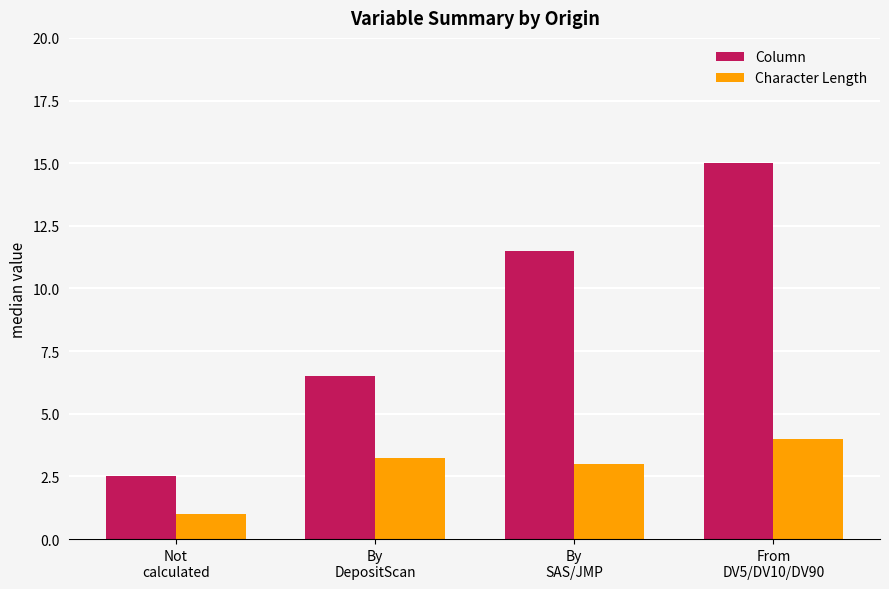

At which label does Column first exceed 11?

By
SAS/JMP